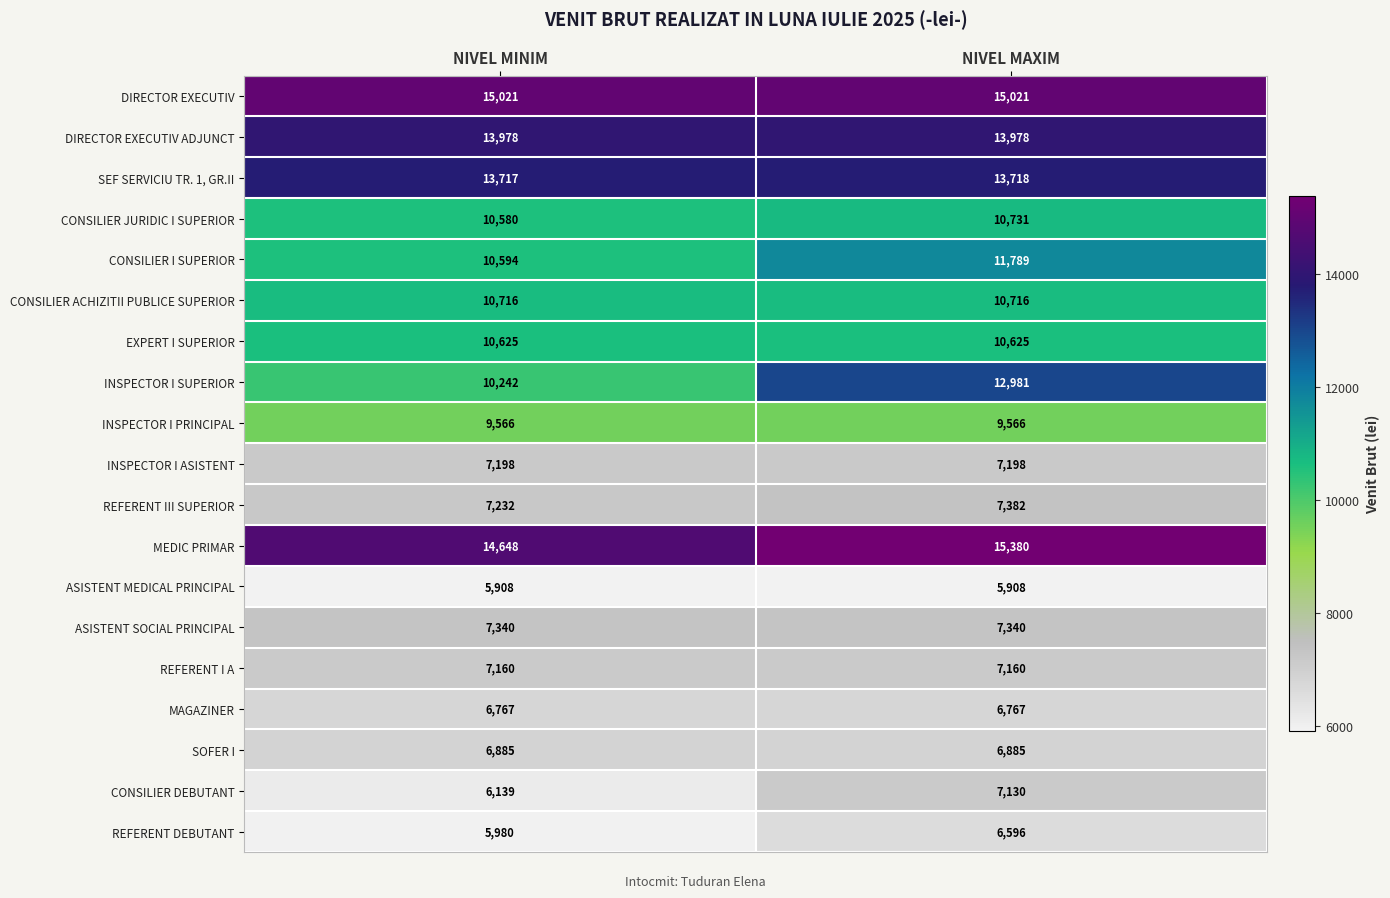

Which series has the largest range (max minus min)?

INSPECTOR I SUPERIOR